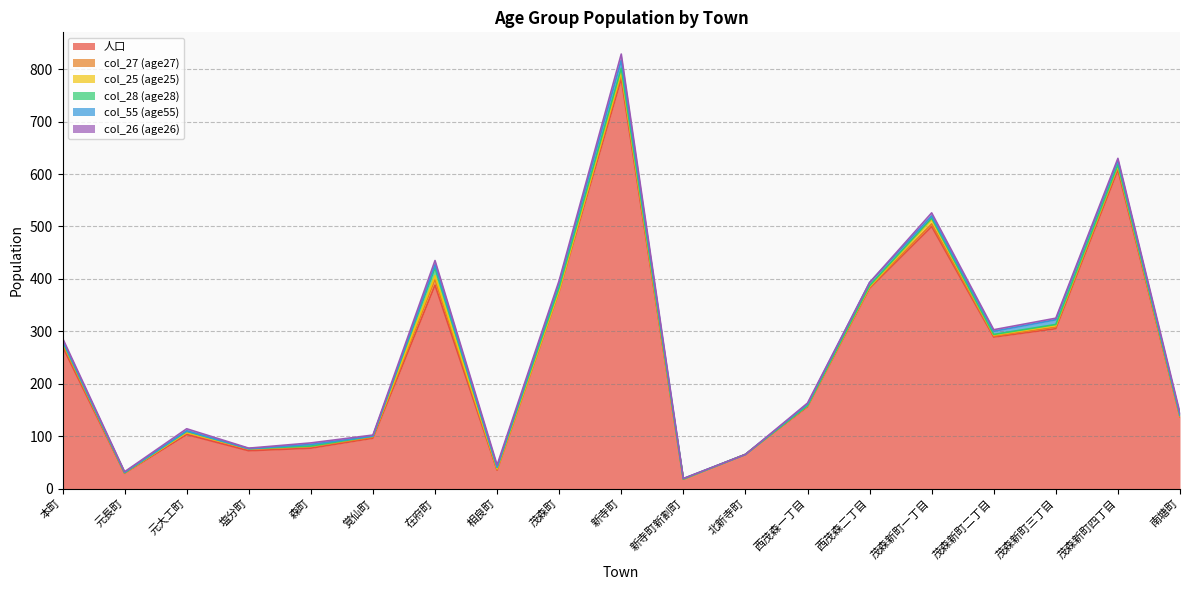

The 人口 series shows 305 at 茂森新町三丁目. True or false?

True